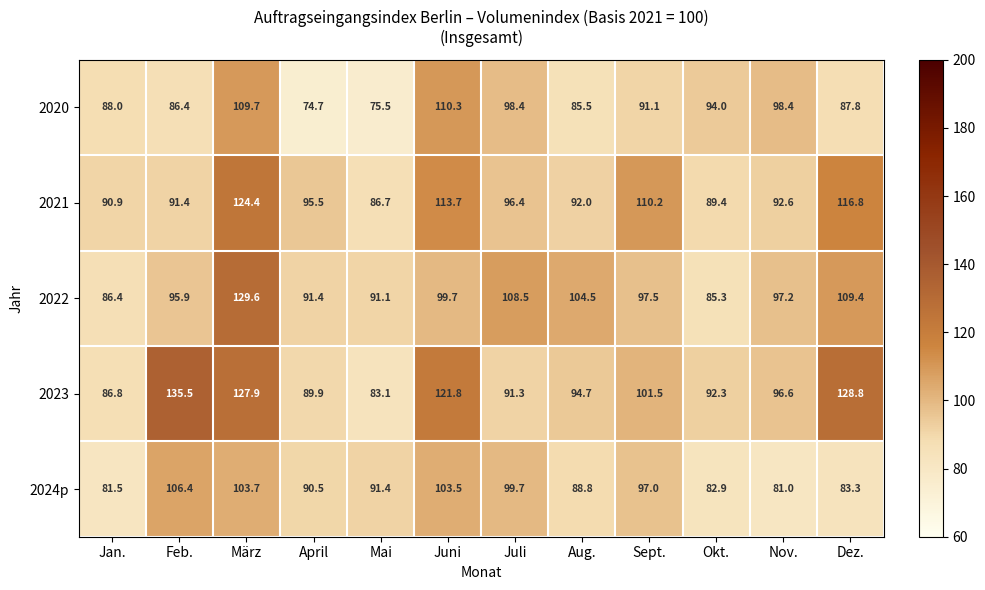

At which label is 2020 closest to 92?

Sept.